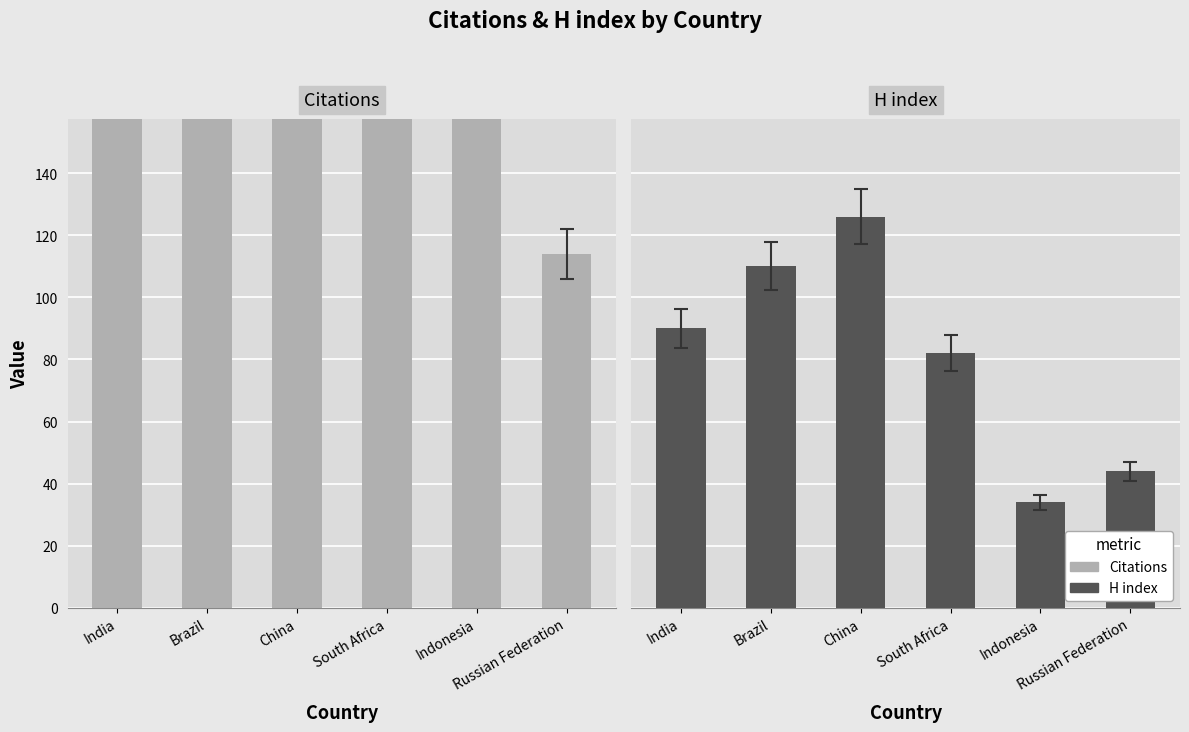

What is the difference between the maximum and second lowest values in the H index series?

82